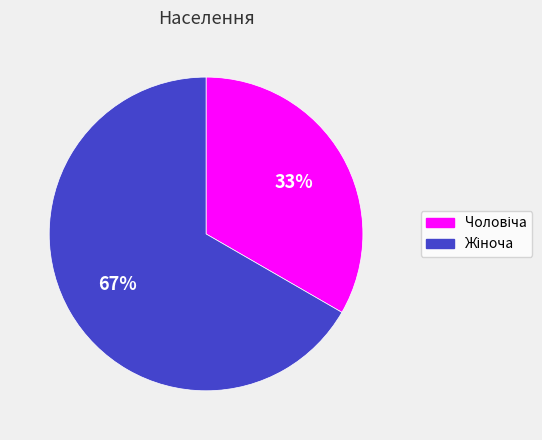

How many slices are in this pie chart?

2